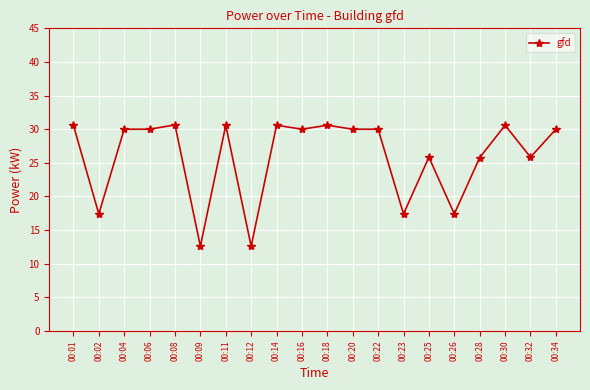

What is the value of the 1st point from the left?

30.6